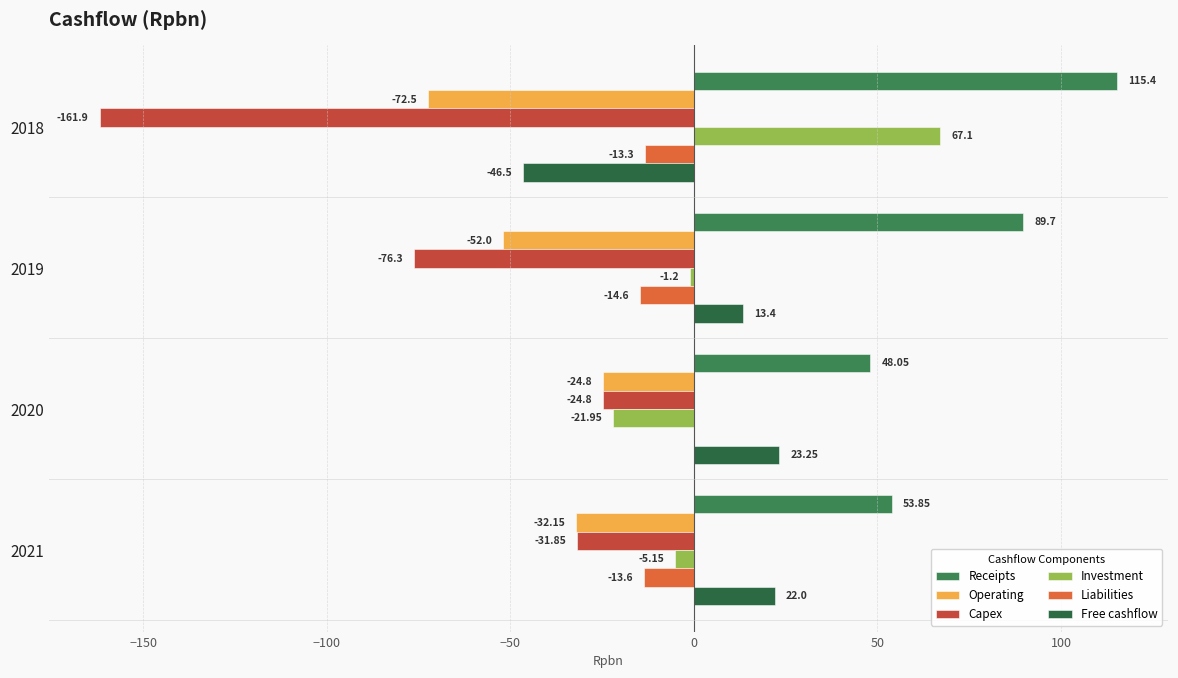

What is the sum of all Receipts values?

307.0